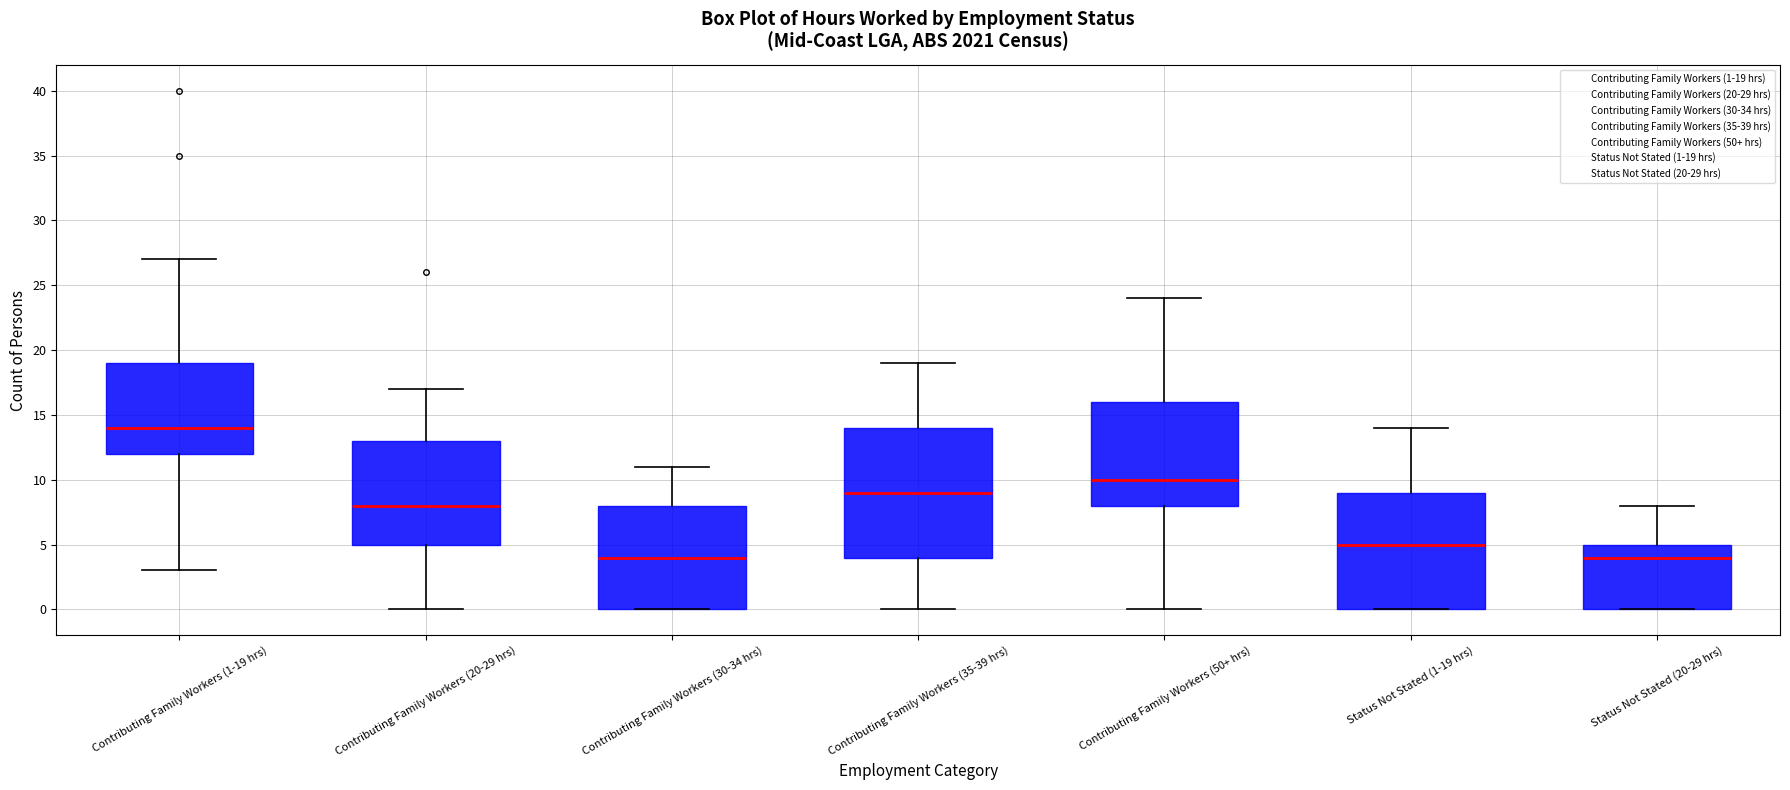

Where is the upper edge of the box for Contributing Family Workers (1-19 hrs) on the y-axis? The values are not printed on the chart, so give them approximately, as read against the axis.

19